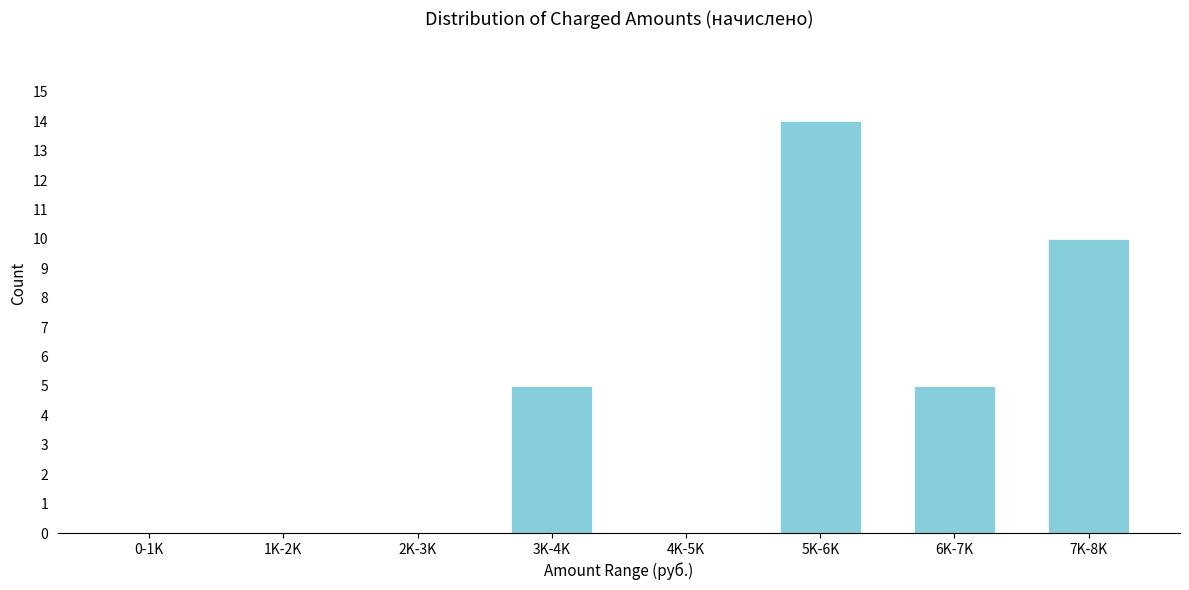

Reading left to right, extract all data points from this chart.

0-1K=0	1K-2K=0	2K-3K=0	3K-4K=5	4K-5K=0	5K-6K=14	6K-7K=5	7K-8K=10